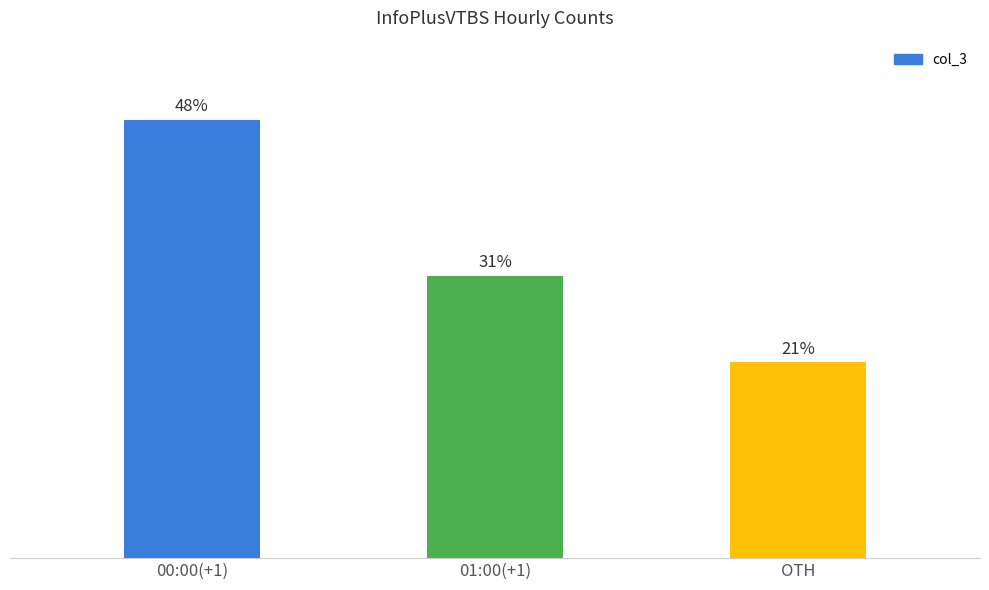

Are the bars horizontal?

No